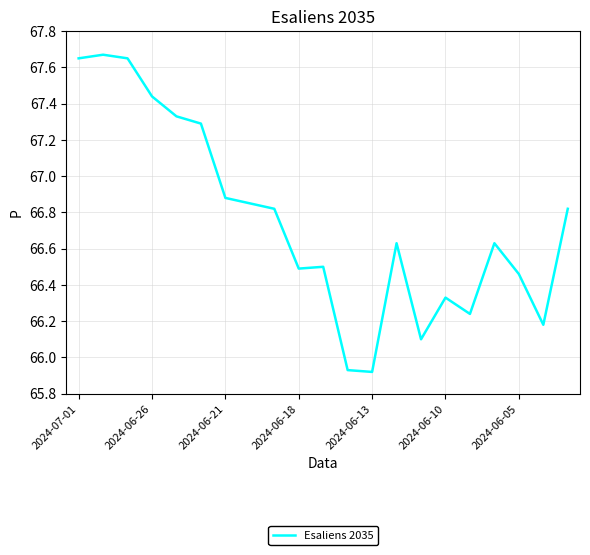

Does the chart have visible grid lines?

Yes